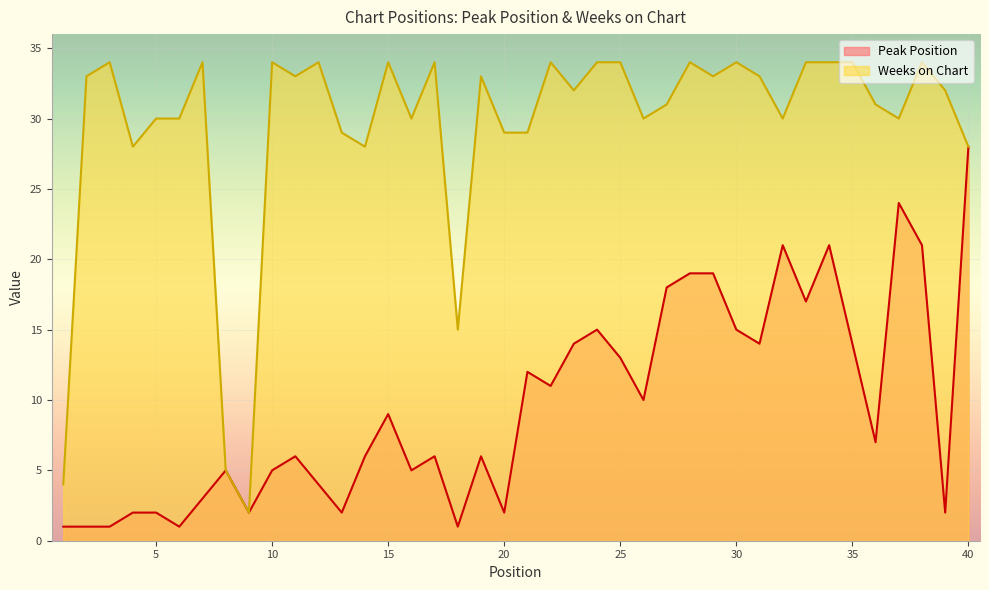

What is the spread (max minus min) of values at 33?

17